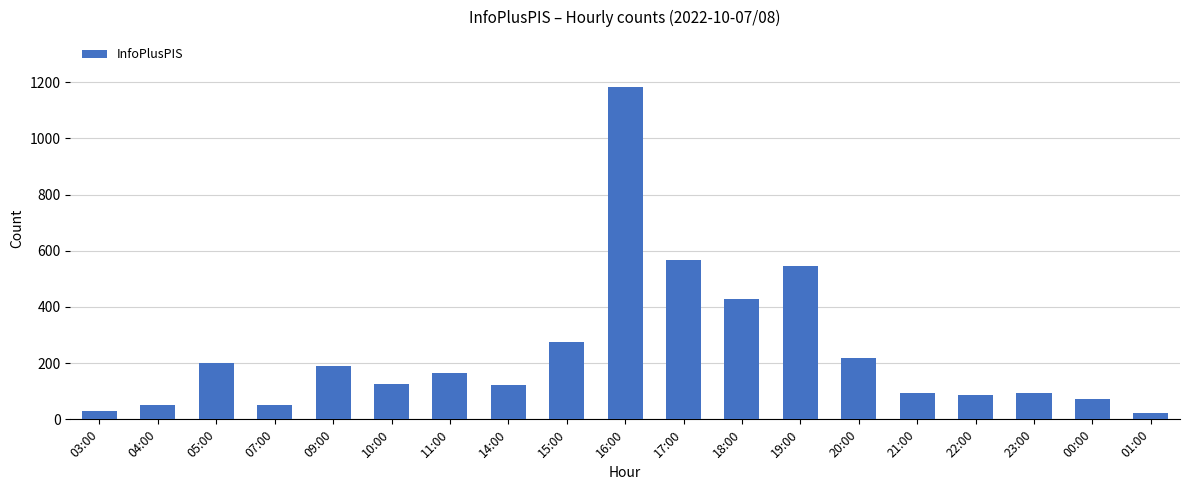

The chart shows a value of 139 at 22:00. True or false?

False